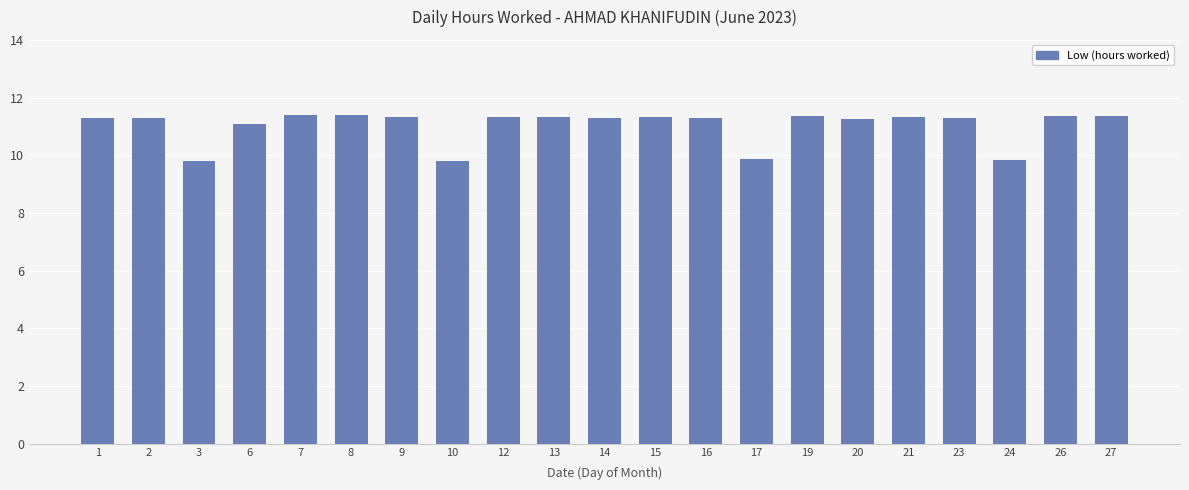

What is the sum of all values?

231.6